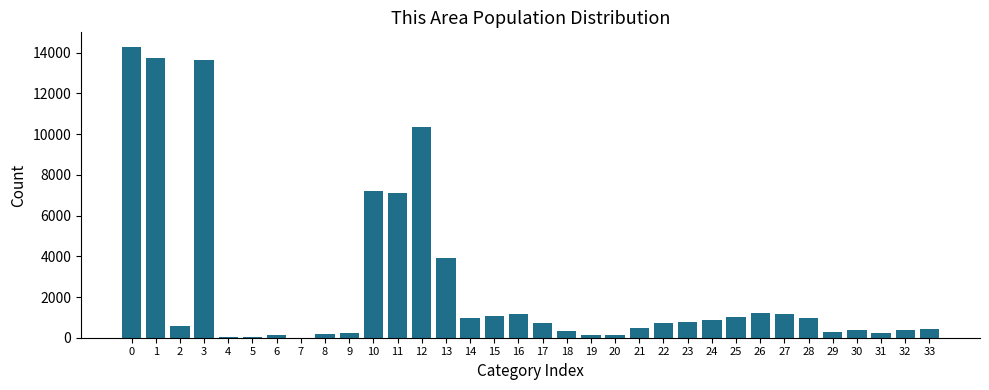

What is the sum of all values?

84989